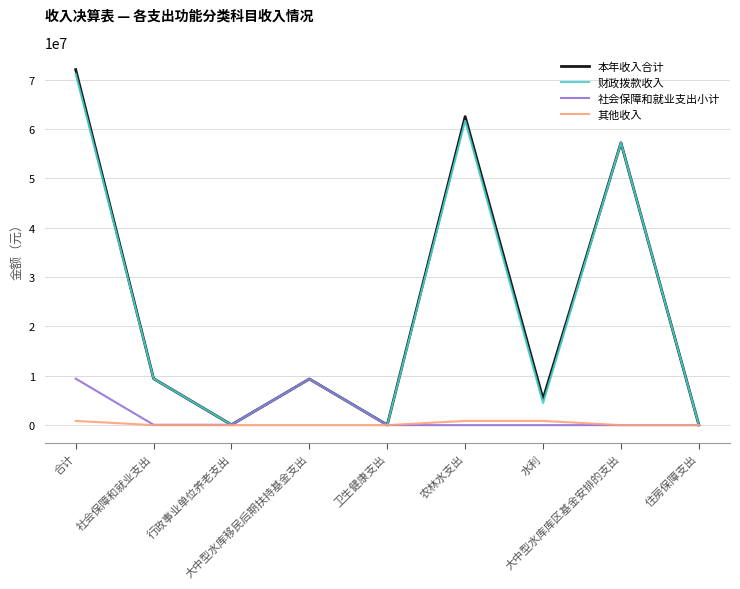

What are all the series names shown in the legend?

本年收入合计, 财政拨款收入, 社会保障和就业支出小计, 其他收入